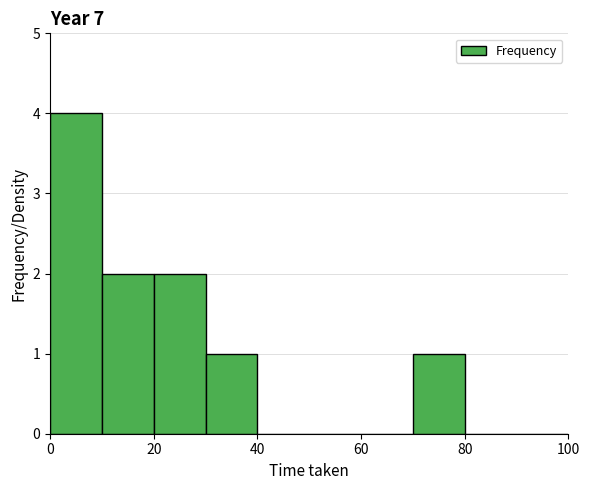

Over which range of the x-axis is the bar tallest?

0 to 10